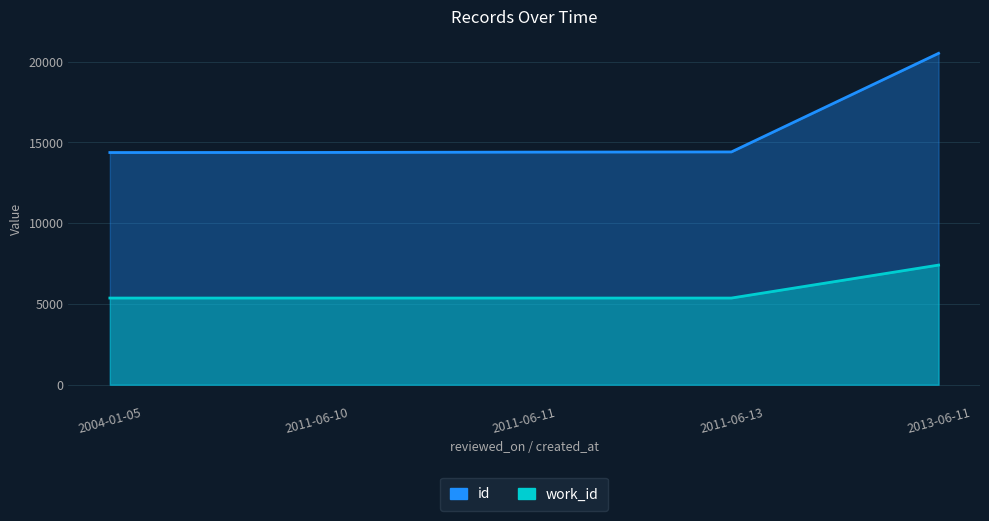

What are all the series names shown in the legend?

id, work_id